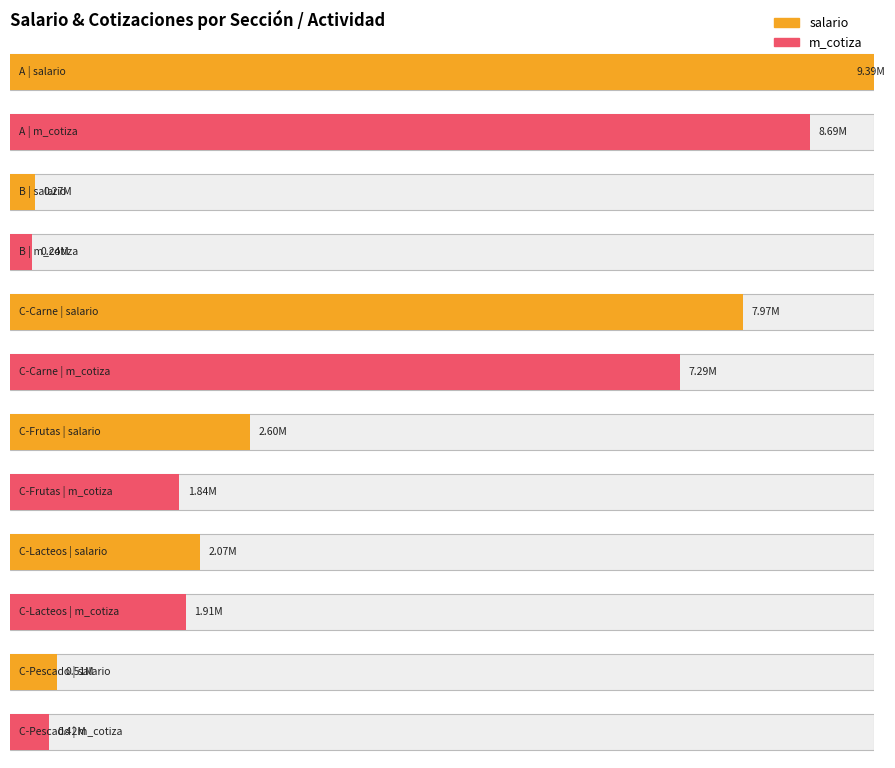

Is the value of m_cotiza at C-Carne greater than the value of salario at A?

No